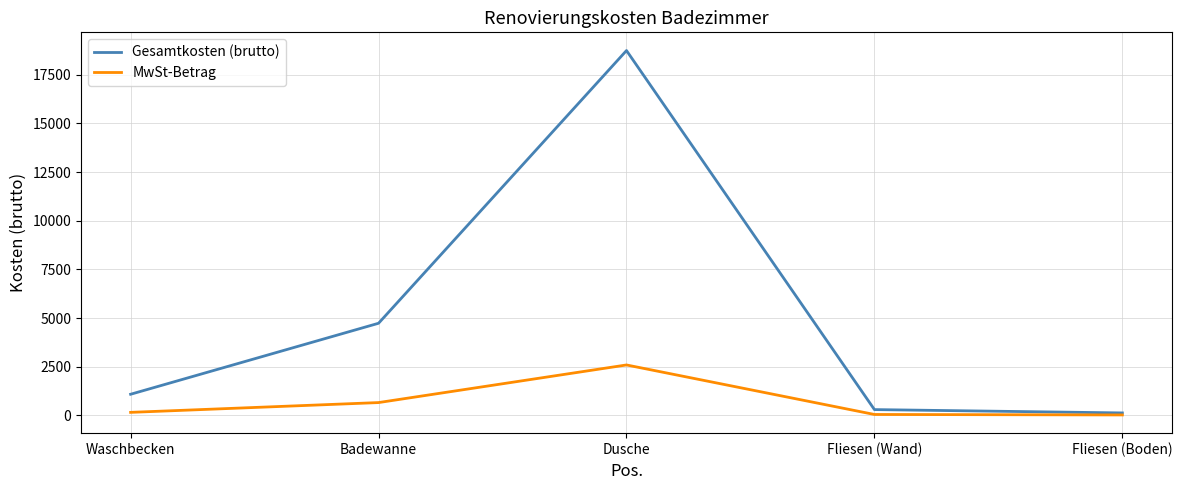

What is the average value of the Gesamtkosten (brutto) series?

4994.3